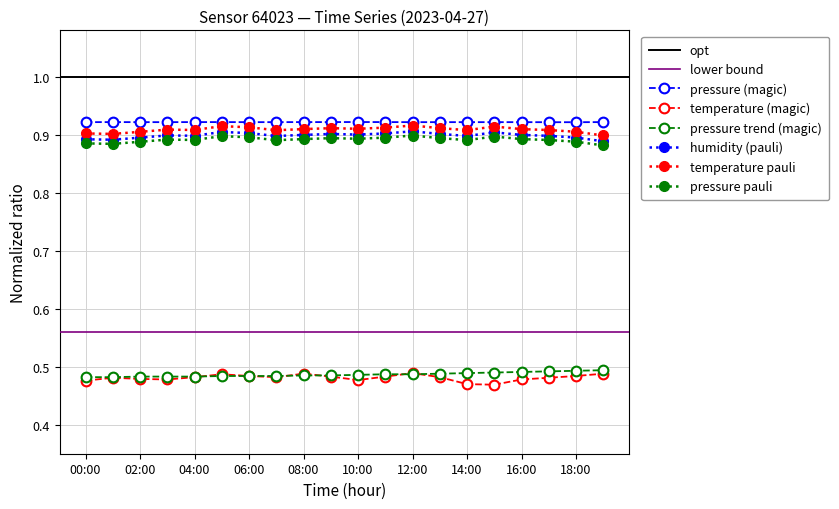

What is the sum of all humidity values?

18.0